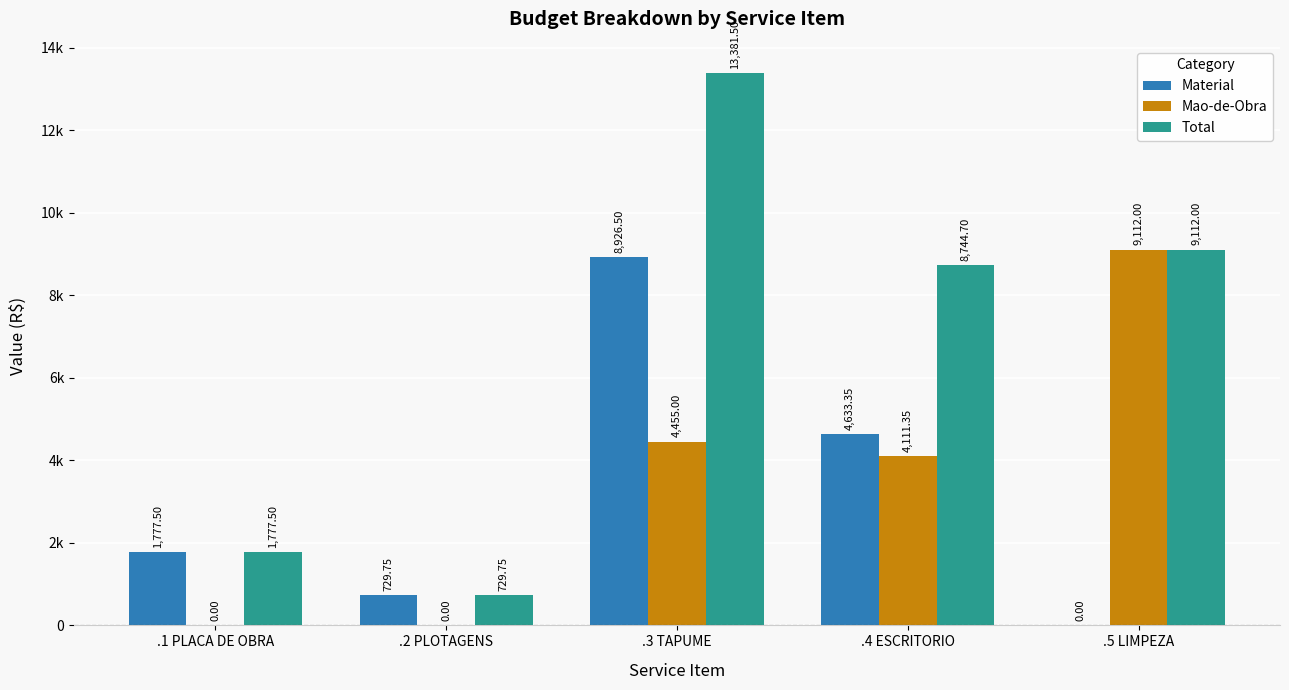

What are all the series names shown in the legend?

Material, Mao-de-Obra, Total